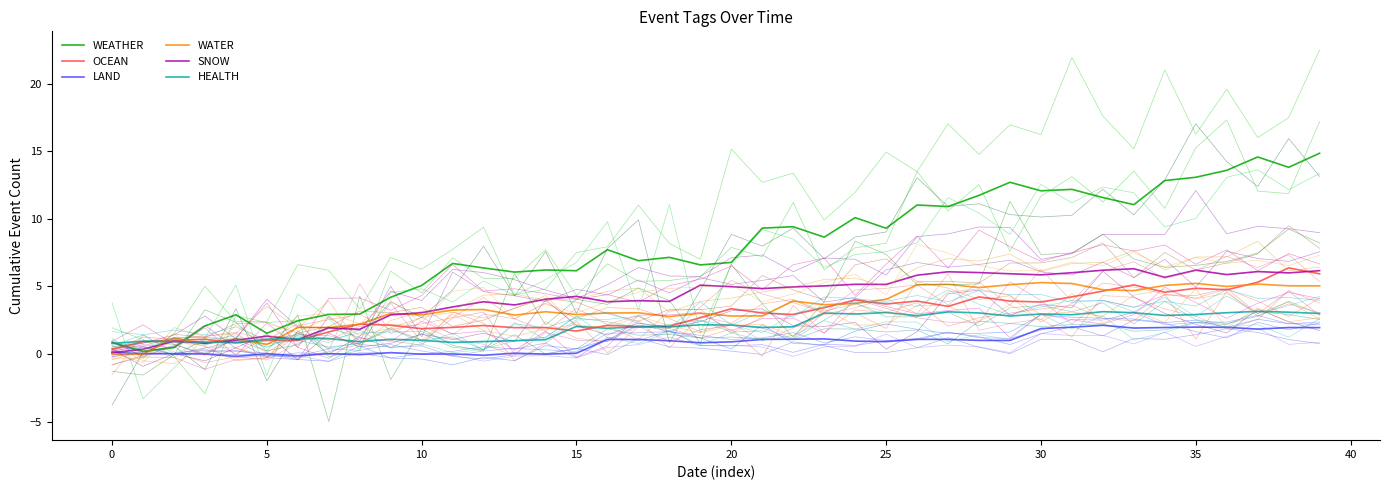

Between 25 and 34, which series saw the biggest shift?

WEATHER